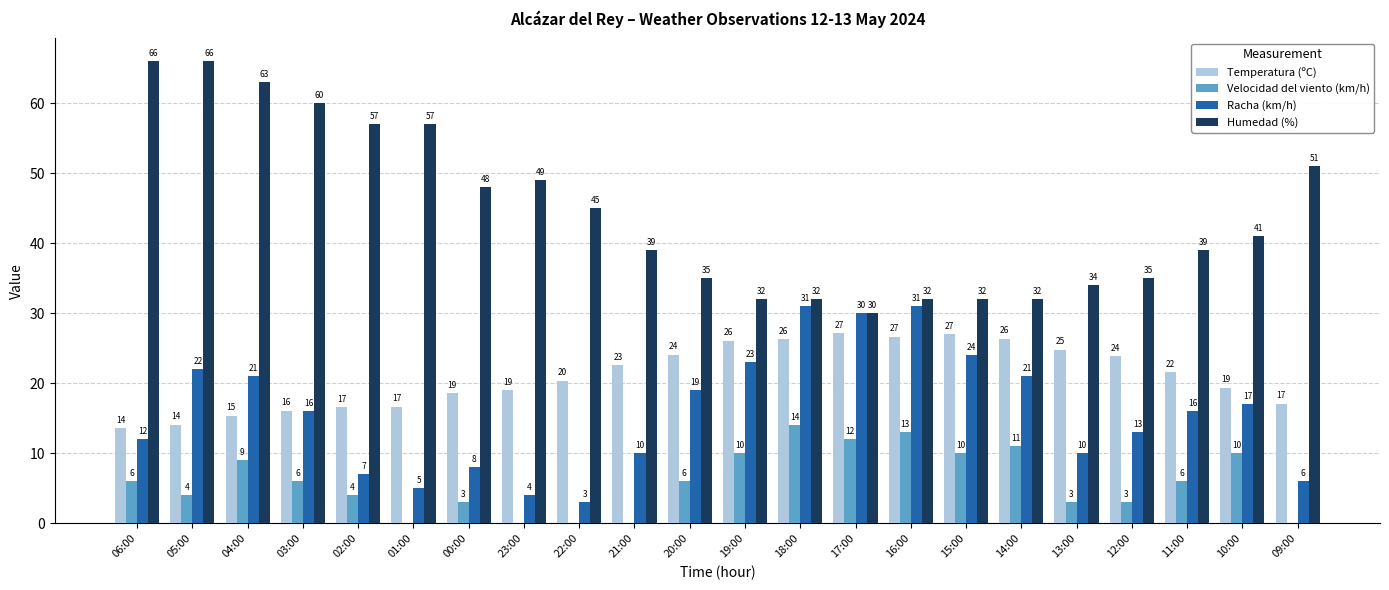

Where does the Racha (km/h) series first go above 16?

05:00